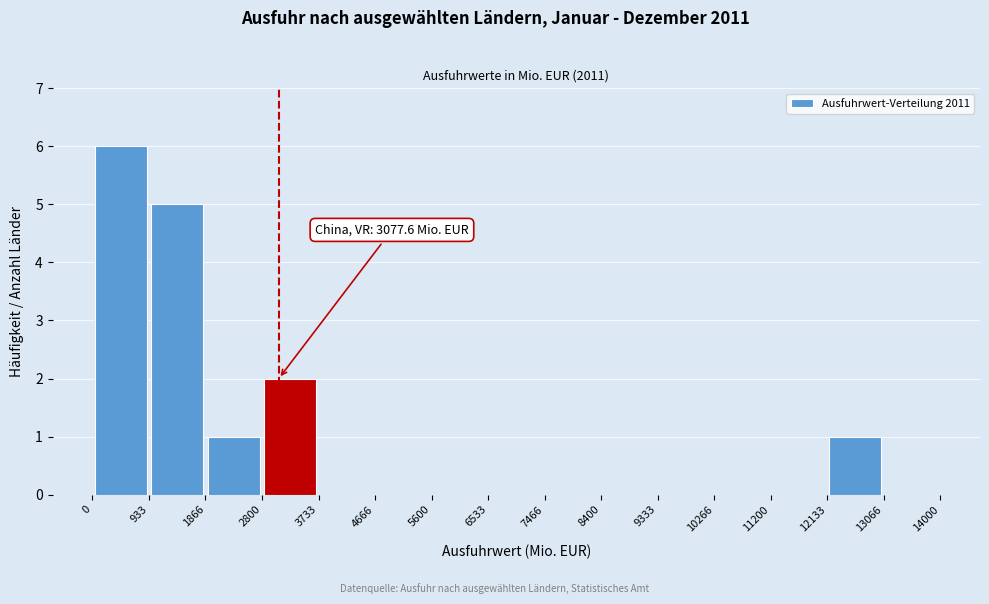

Which range on the x-axis has the tallest bar?

0 to 933